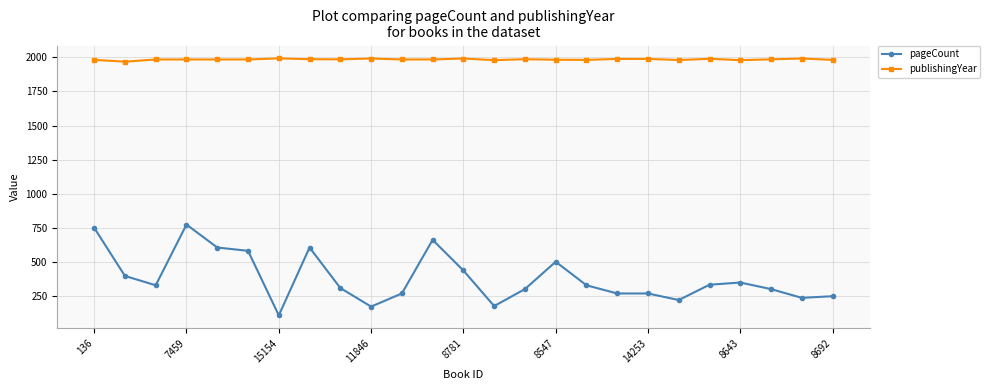

True or false: publishingYear has more than 1 points higher than both neighbors.

True